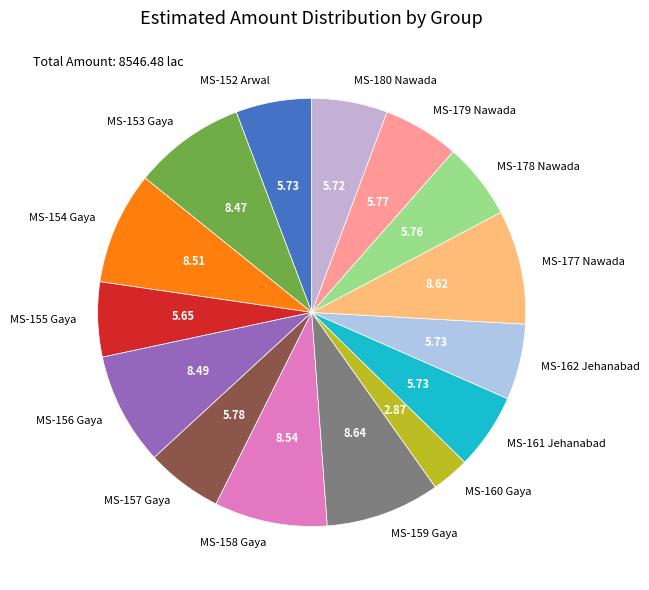

True or false: MS-178 Nawada accounts for 6% of the total.

True